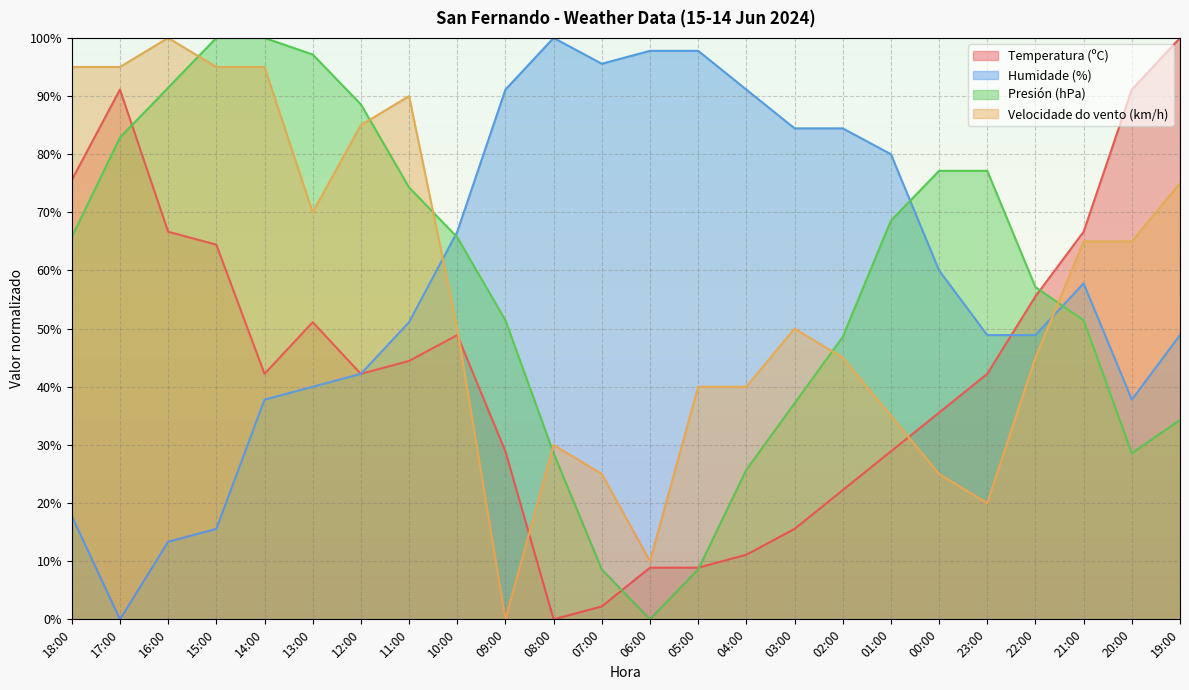

True or false: Presión (hPa) has a value of 57.4 at 19:00.

False